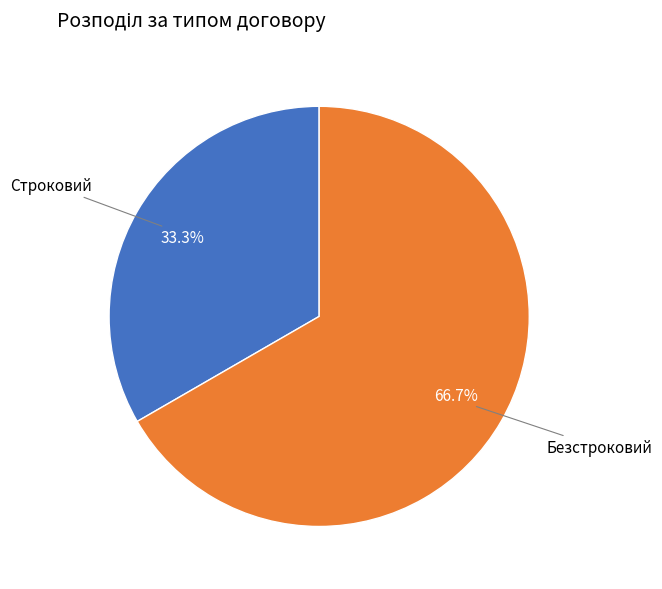

What is the largest slice in the pie chart?

Безстроковий